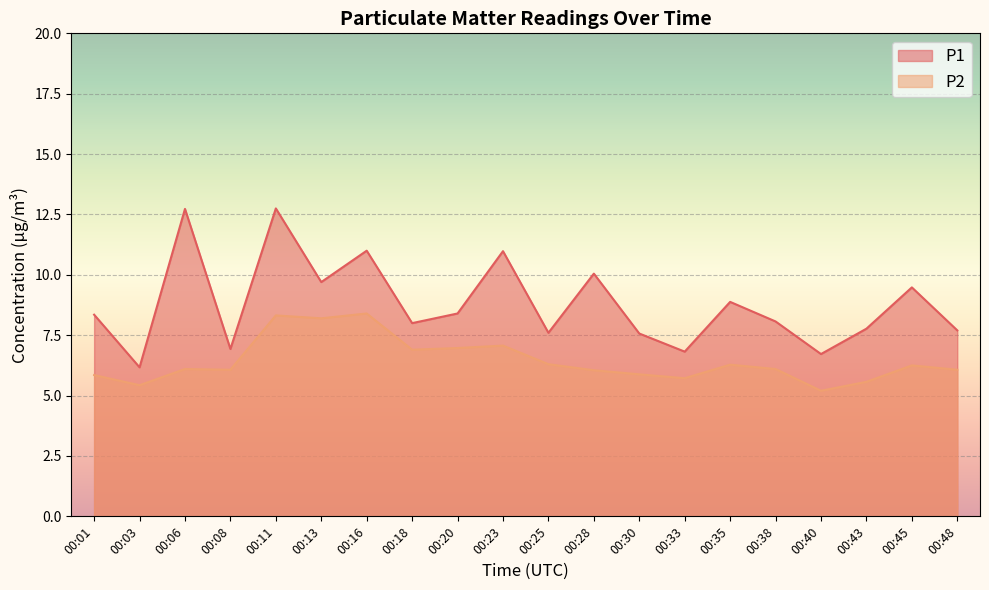

Between 00:18 and 00:30, which series saw the biggest shift?

P2